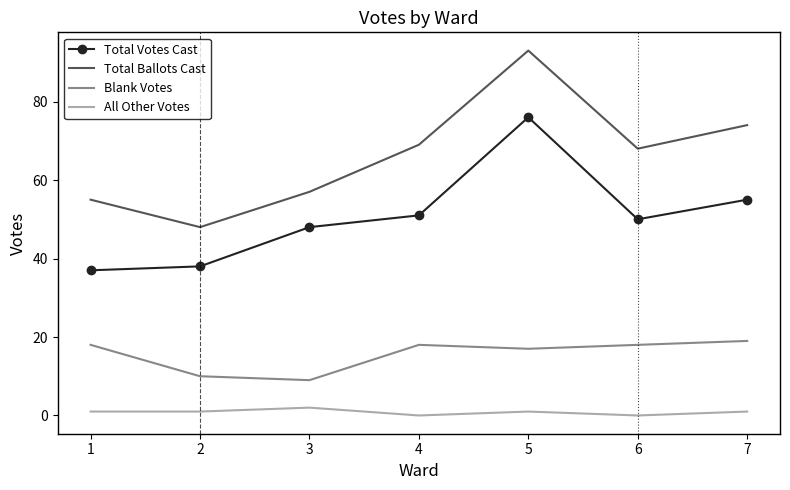

At 5, list the series in order from smallest to largest.

All Other Votes, Blank Votes, Total Votes Cast, Total Ballots Cast